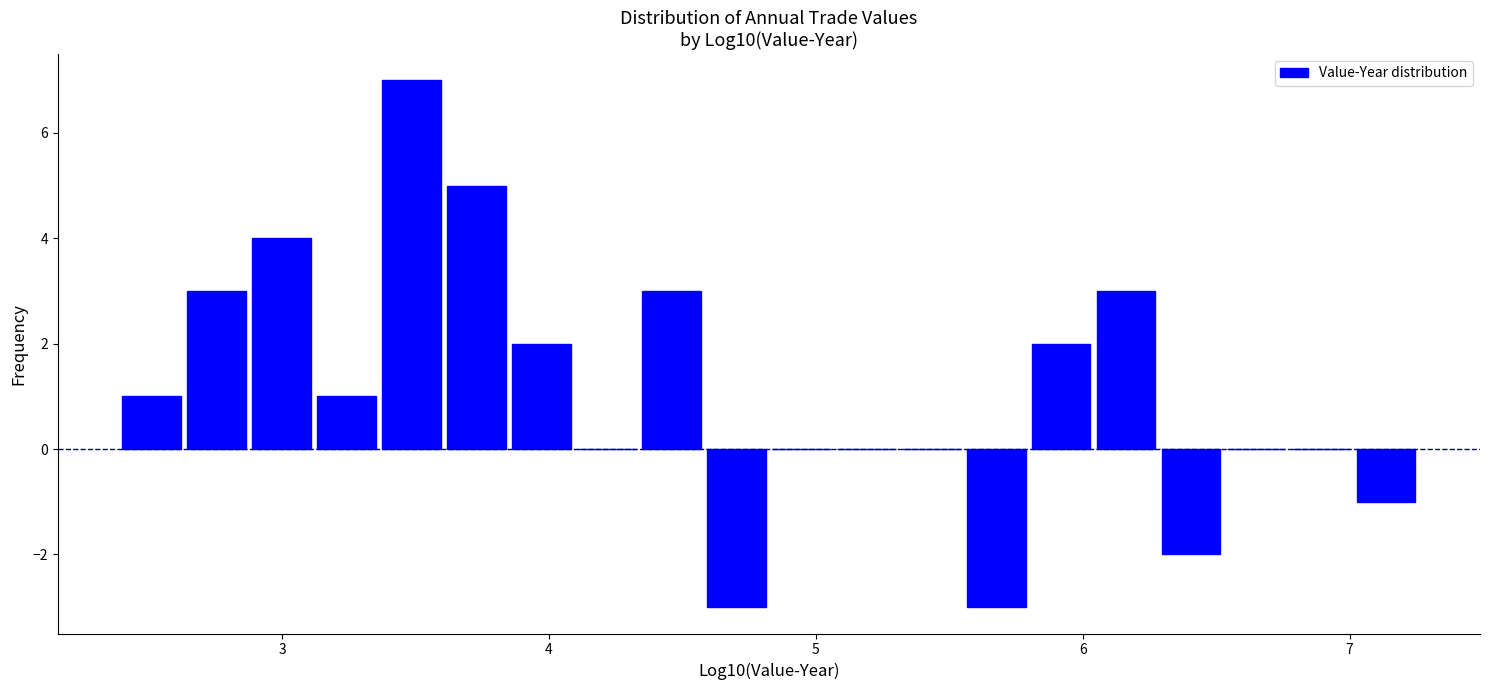

Read against the x-axis, roughly where is the centre of the tallest bar?

3.5